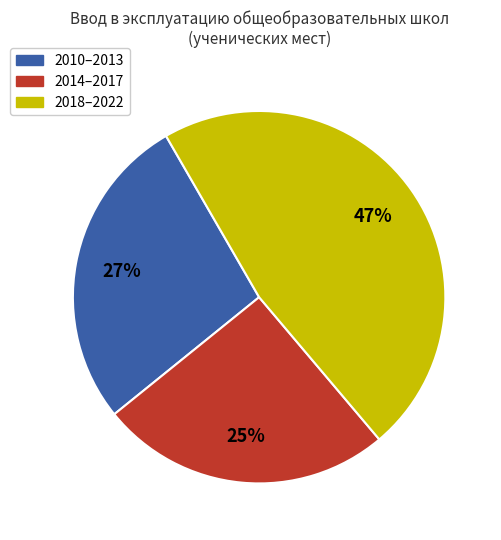

To the nearest percent, what is the difference between the largest and smallest slice percentages?

22%